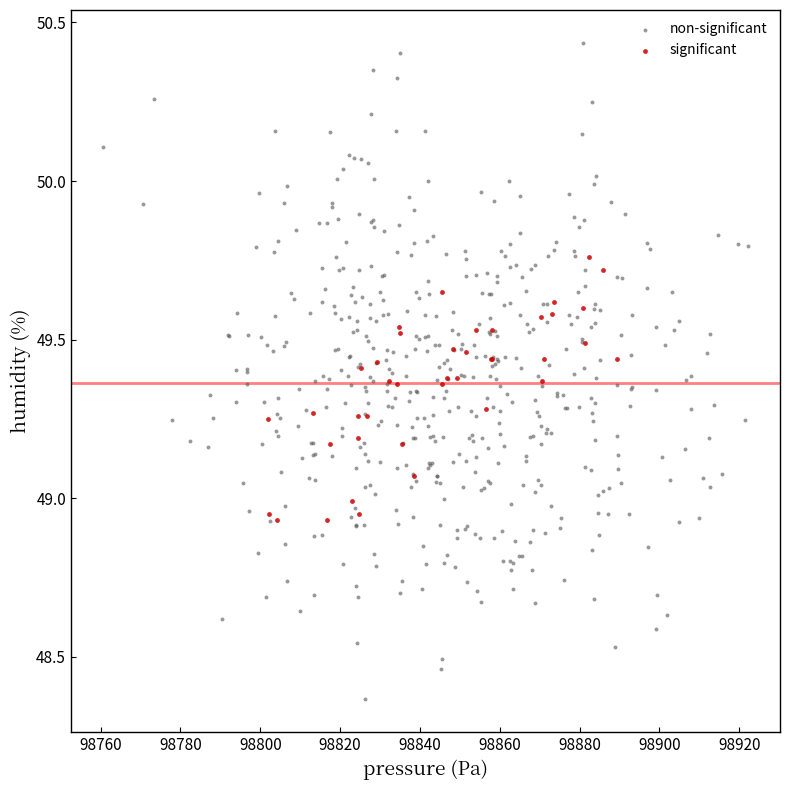

Which series has the largest Y range (max minus min)?

non-significant